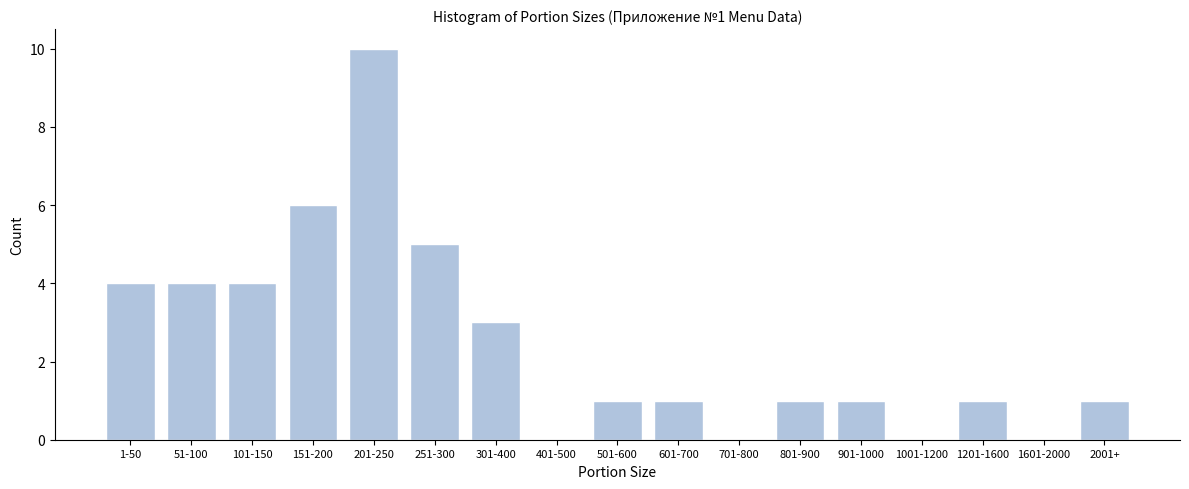

Reading left to right, what are all the values shown in this chart?

1-50=4	51-100=4	101-150=4	151-200=6	201-250=10	251-300=5	301-400=3	401-500=0	501-600=1	601-700=1	701-800=0	801-900=1	901-1000=1	1001-1200=0	1201-1600=1	1601-2000=0	2001+=1